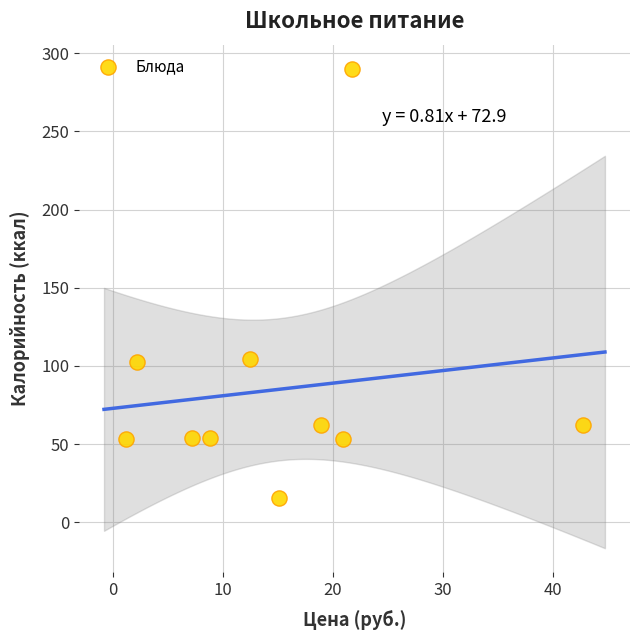

What is the average Y value?

85.1